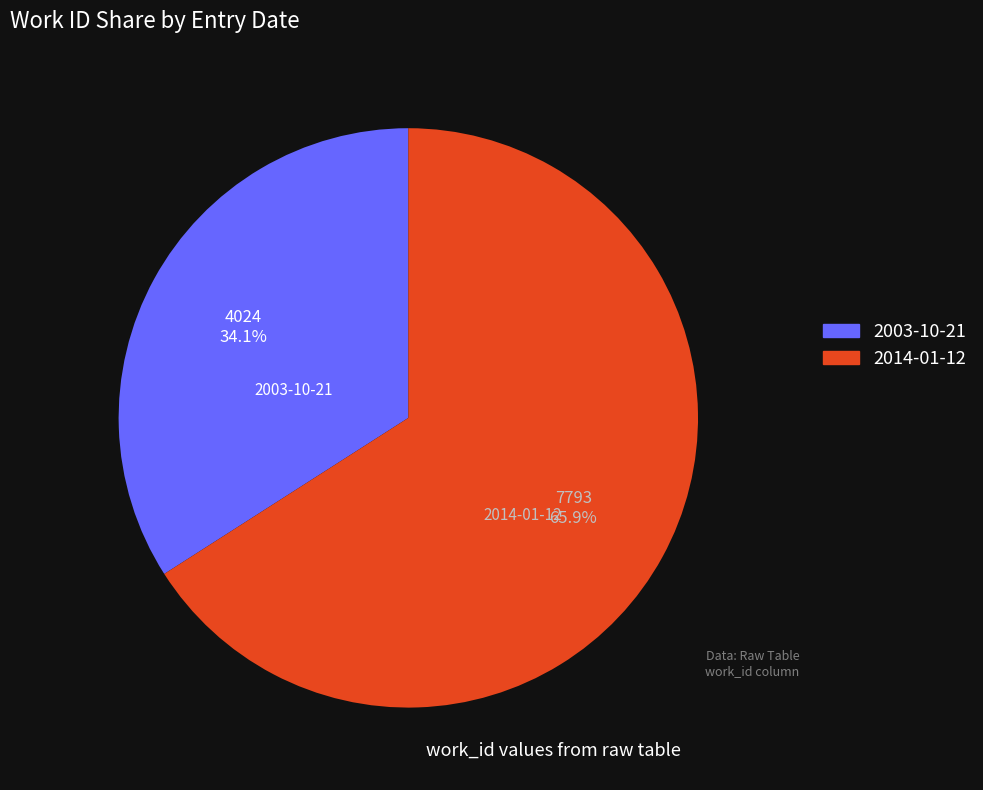

Which slice is the smallest?

2003-10-21